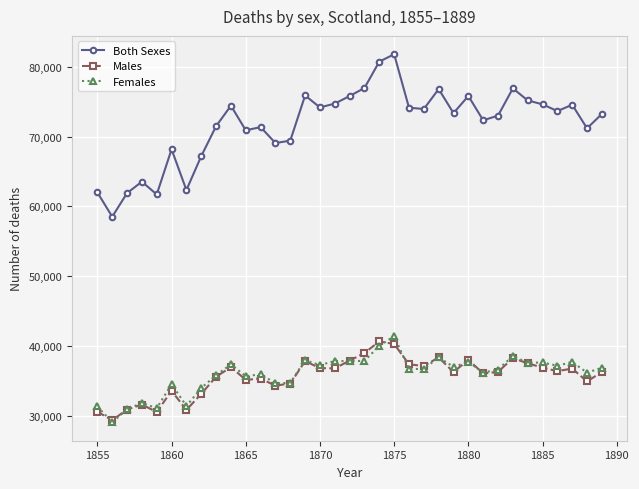

What is the value of the Females point at the 24th from the left?

38404